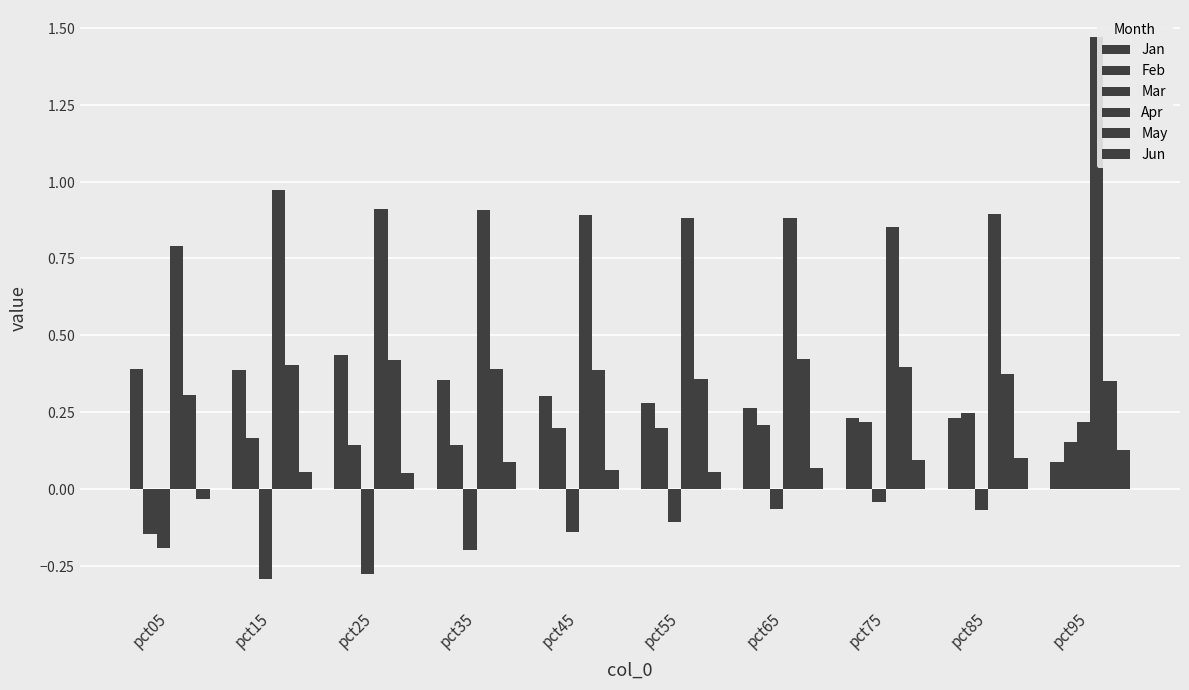

What is the total value across all series at pct15?

1.7